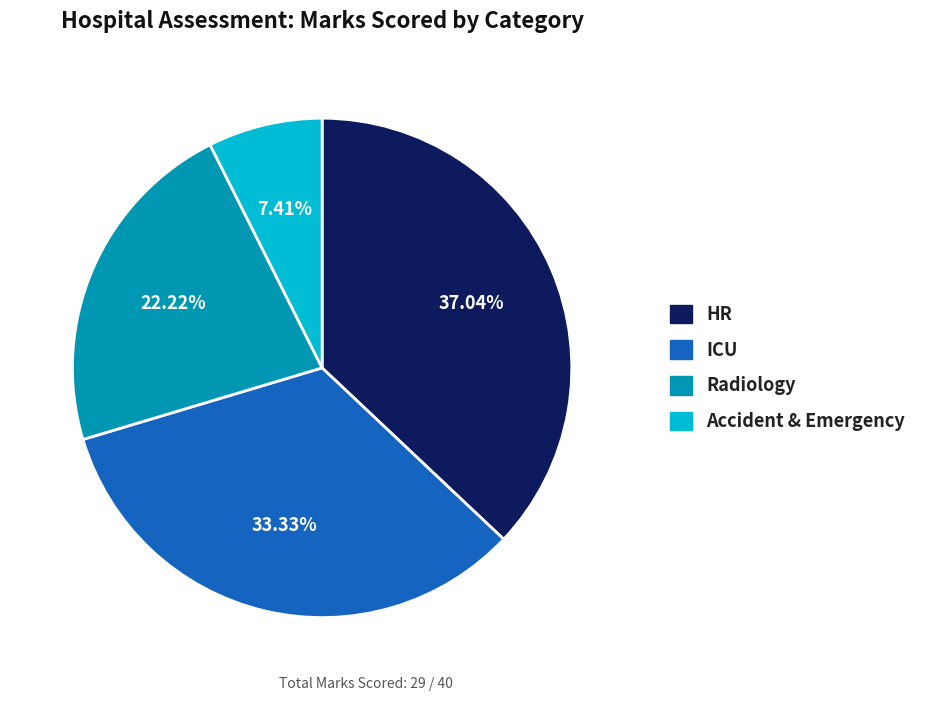

Is there a majority slice in this chart?

No